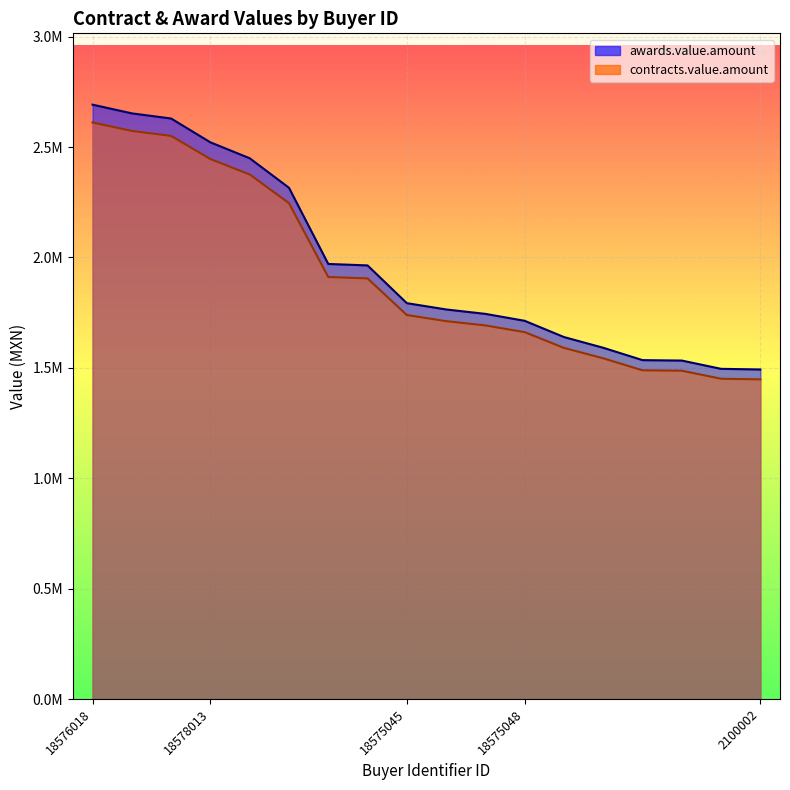

What is the lowest value of the awards.value.amount series?

1492693.8